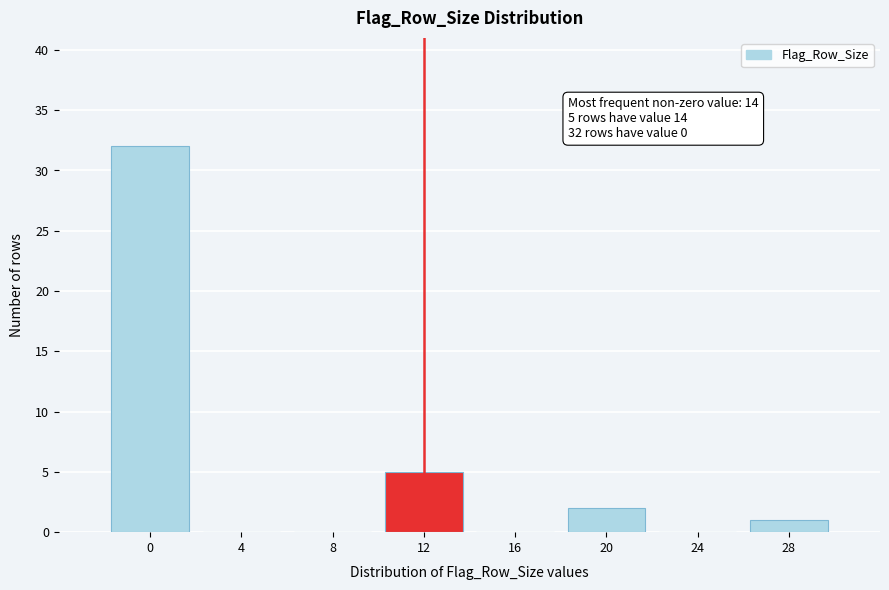

Reading left to right, extract all data points from this chart.

0=32	4=0	8=0	12=5	16=0	20=2	24=0	28=1